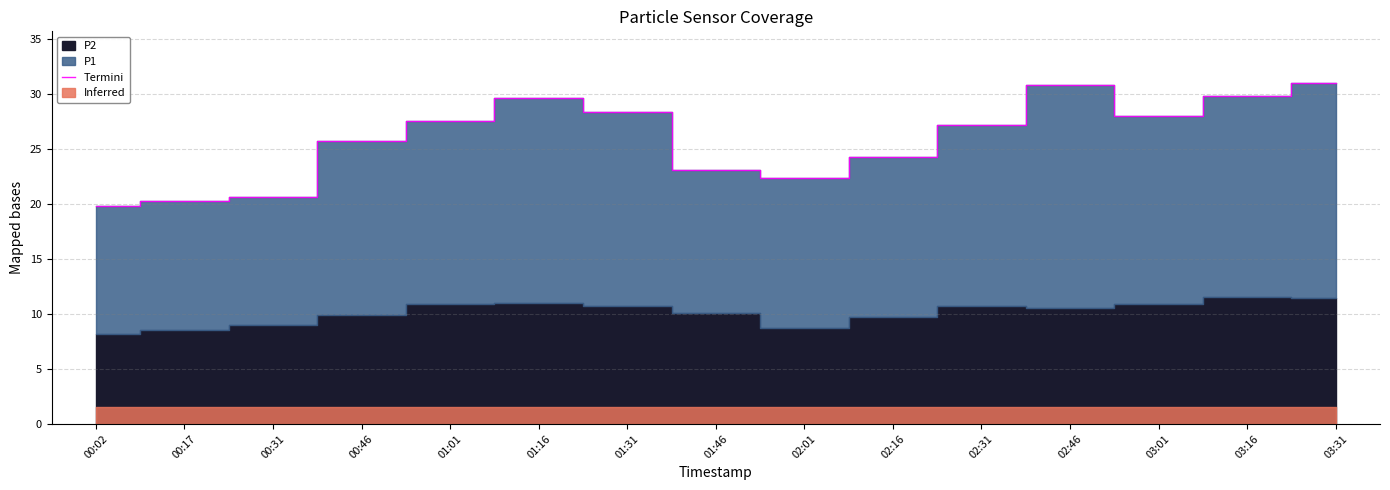

List the labels in order of value, smallest first.

00:02, 00:17, 00:31, 02:01, 01:46, 02:16, 00:46, 02:31, 01:01, 03:01, 01:31, 01:16, 03:16, 02:46, 03:31